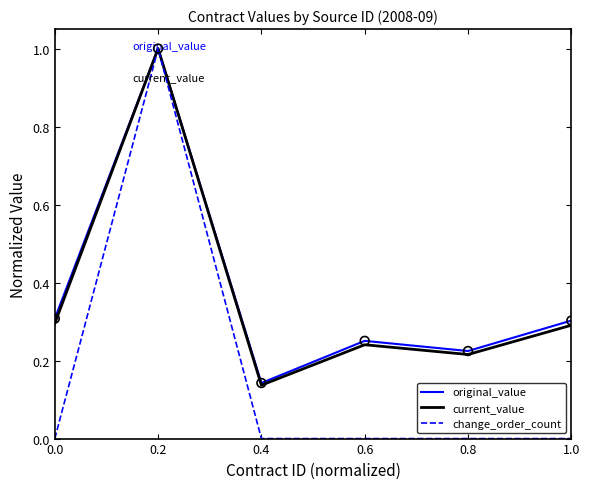

Which series has the widest spread of values?

change_order_count